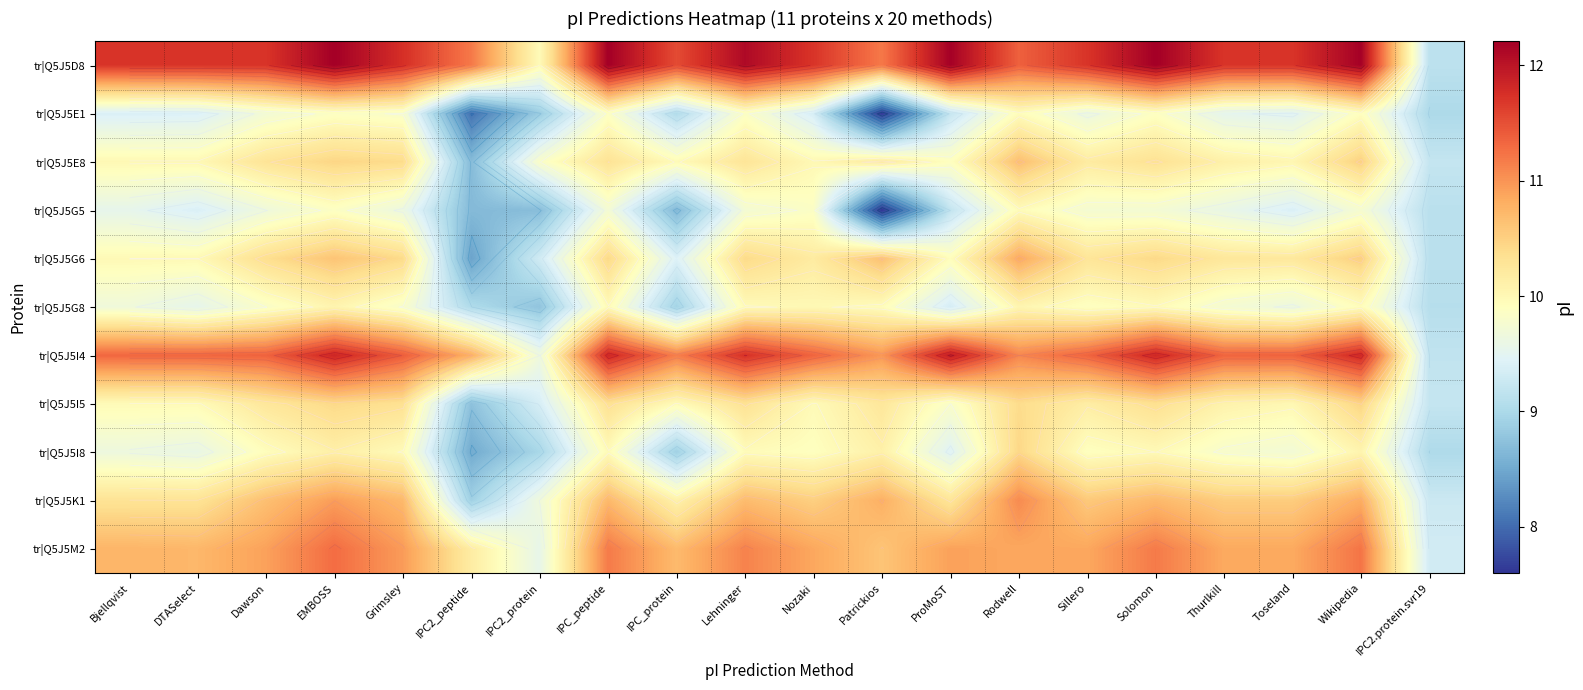

What is the sum of all tr|Q5J5K1 values?

208.1